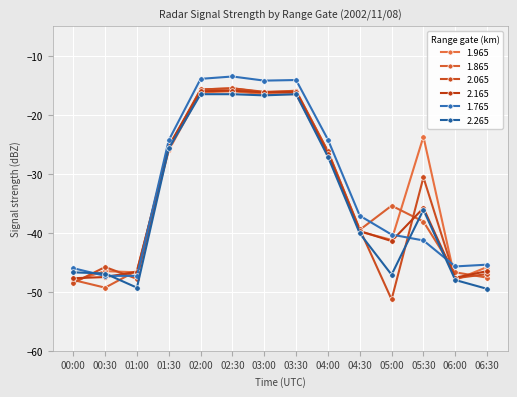

How many interior local valleys does the 2.265 series have?

3